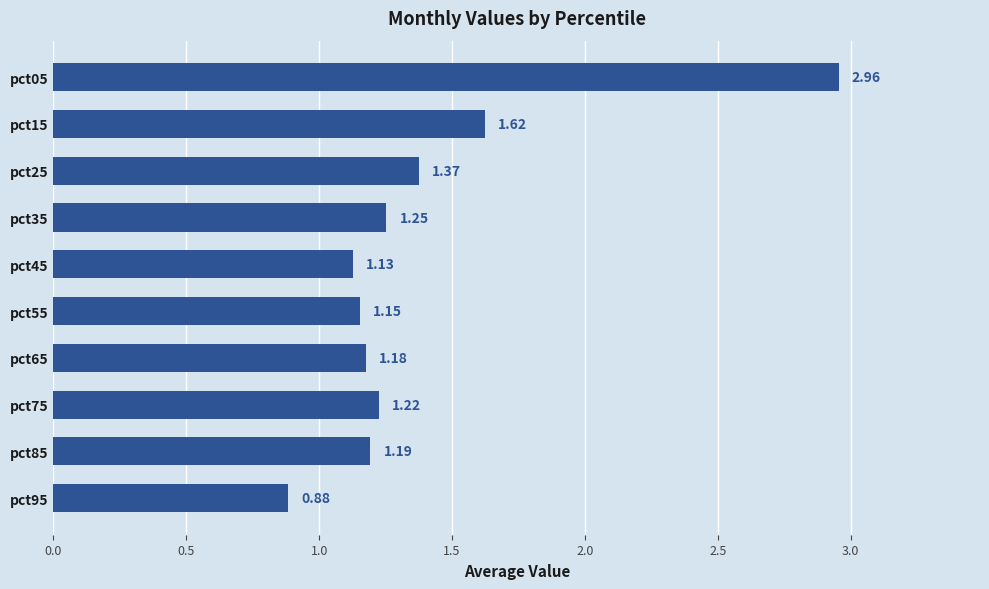

How many values are below 1?

1